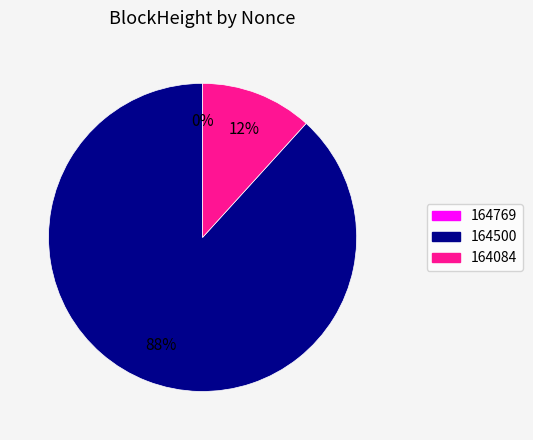

What is the smallest slice in the pie chart?

164769